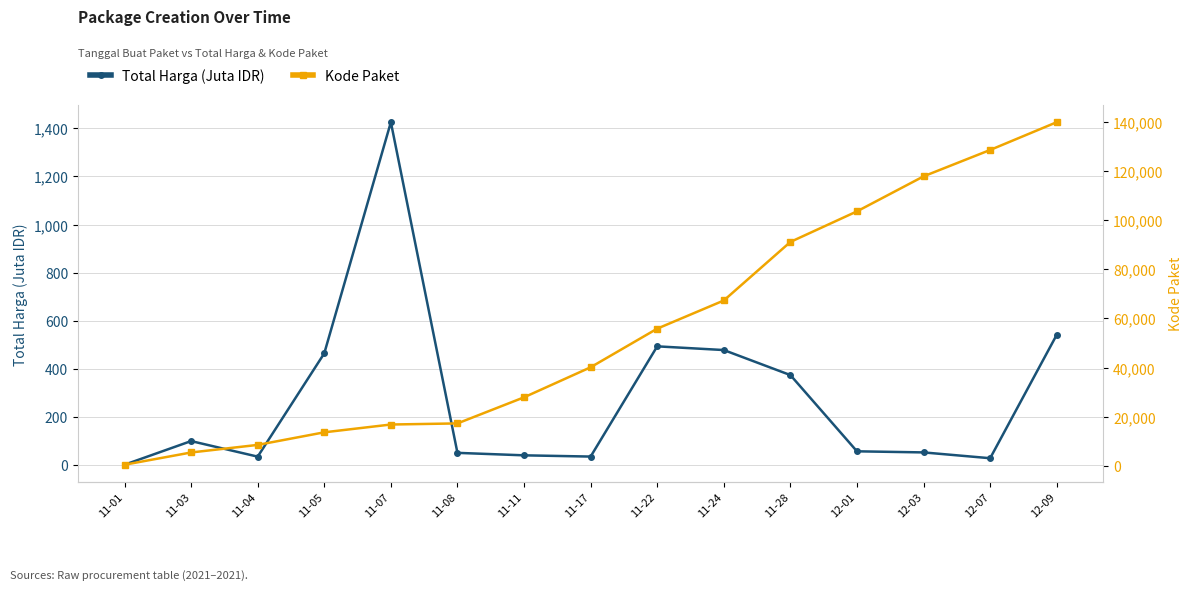

The Kode Paket series shows 13652.0 at 11-05. True or false?

True